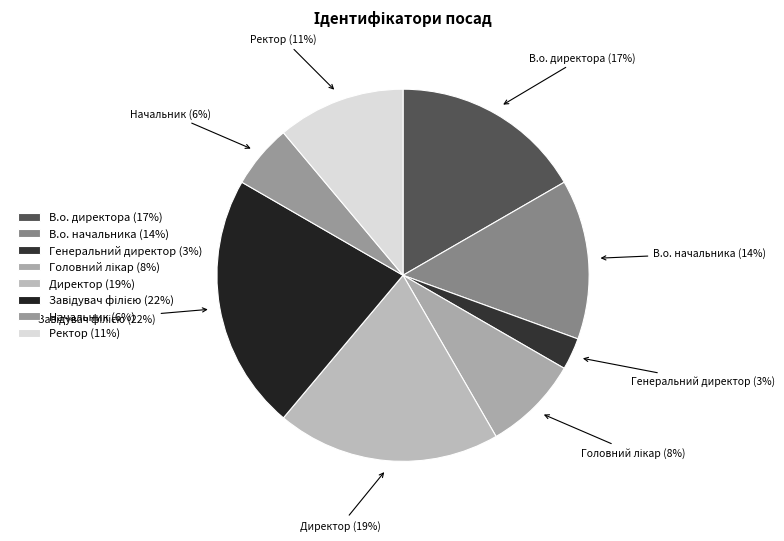

Which slice is the smallest?

Генеральний директор